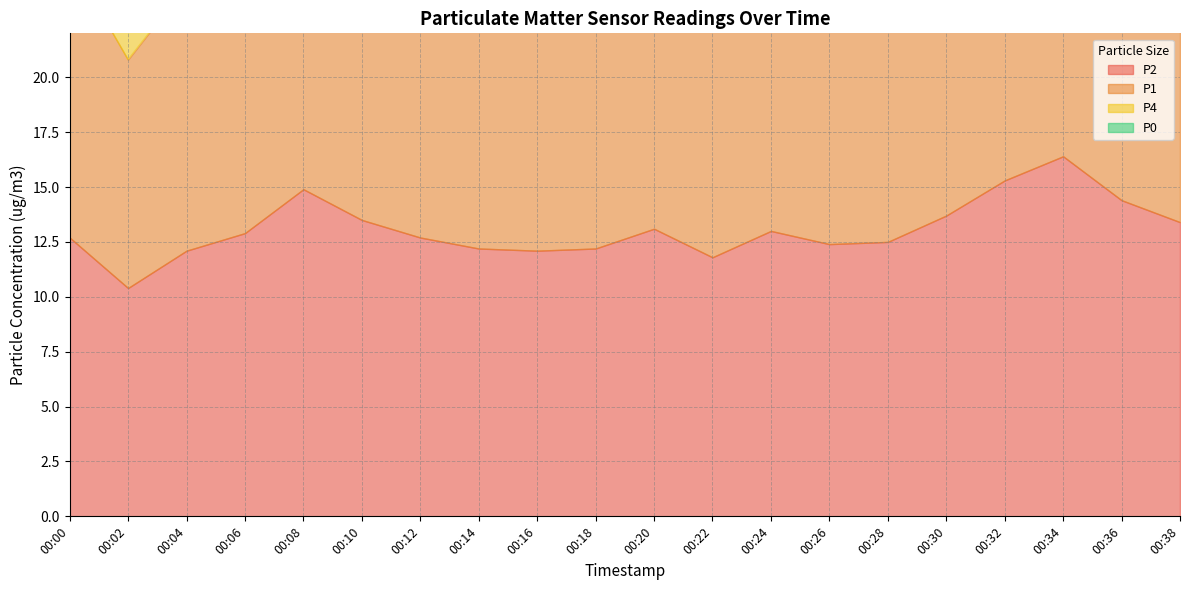

At which label does P0 first exceed 12?

00:06